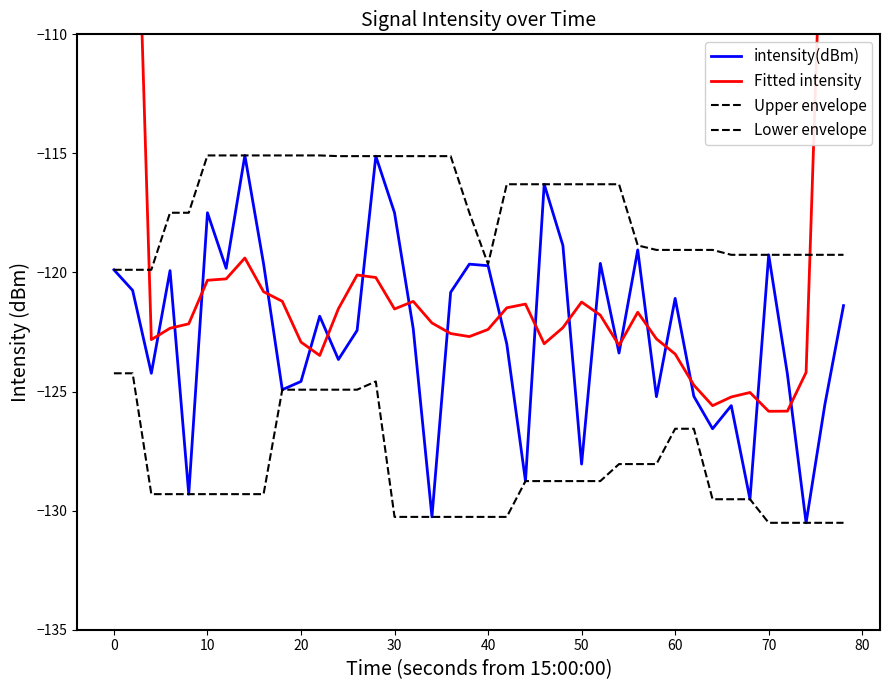

What is the difference between the maximum and minimum values in the Lower envelope series?

6.3